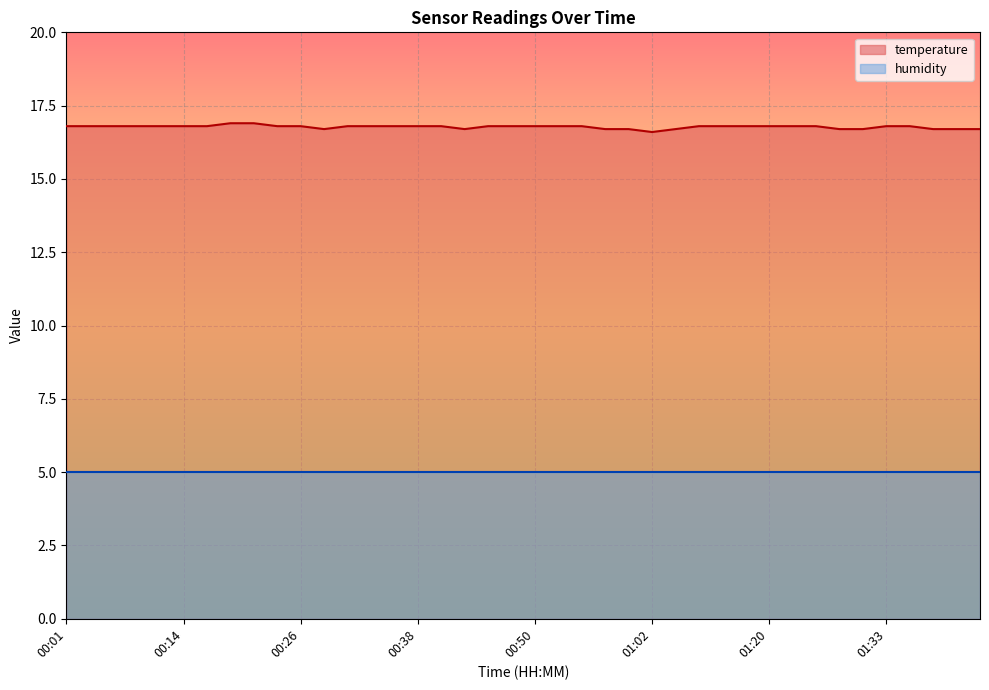

What is the difference between the second highest and second lowest values?

0.2